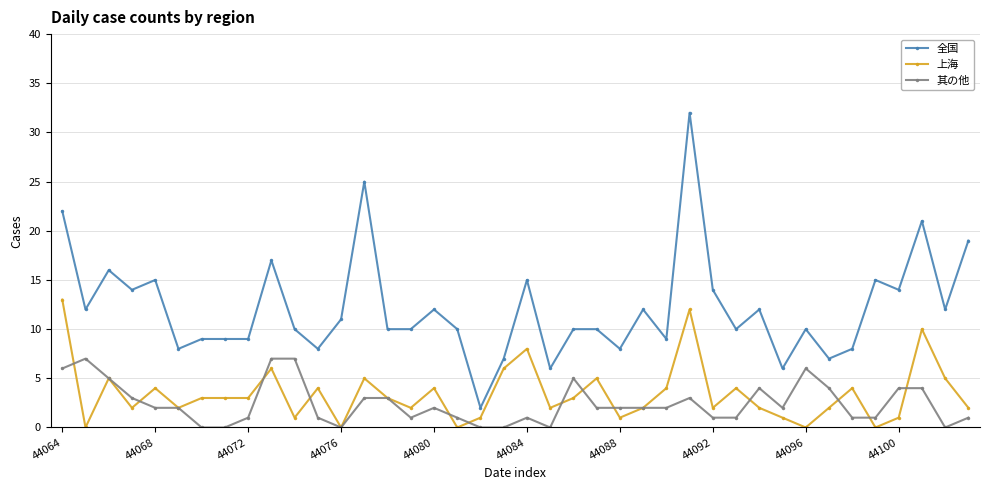

List the series in order of their peak value, highest first.

全国, 上海, 其の他